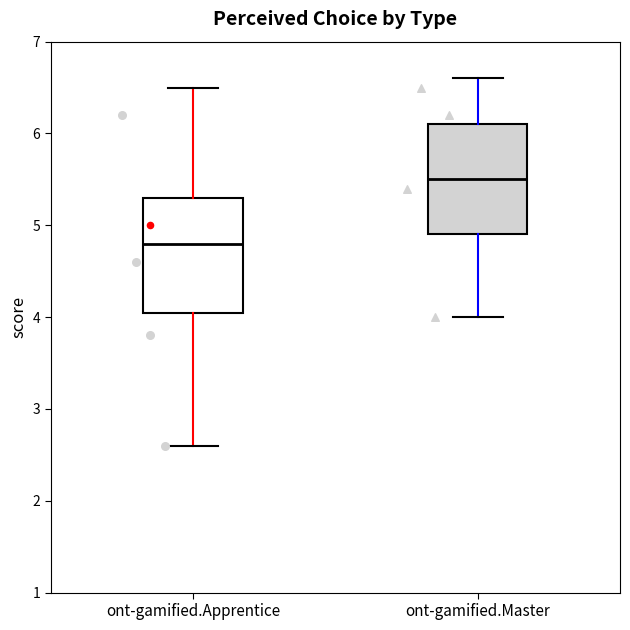

Where does the median line of the box for ont-gamified.Master sit on the y-axis? The values are not printed on the chart, so give them approximately, as read against the axis.

5.5